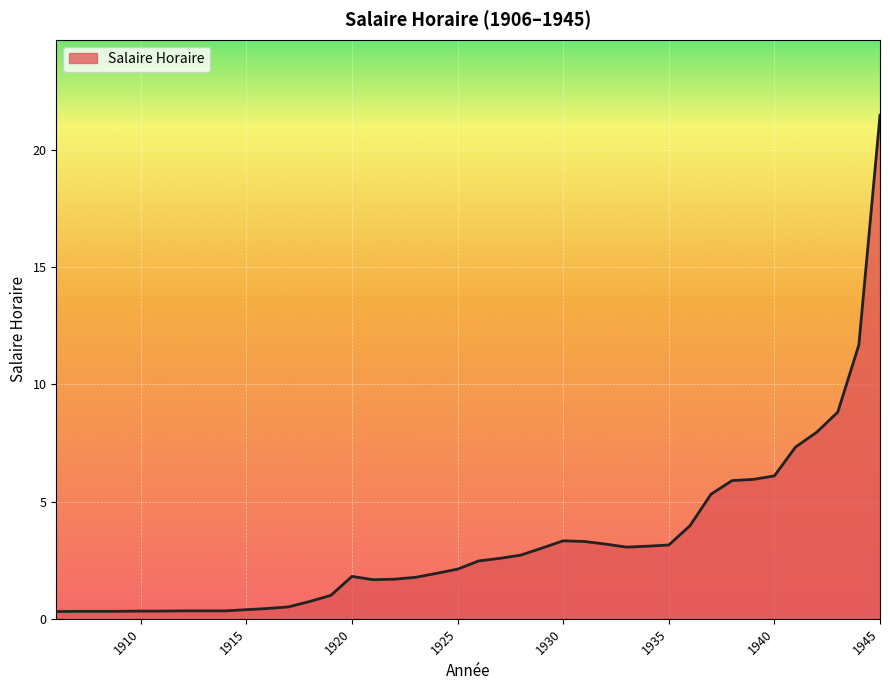

What is the maximum value shown in the chart?

21.5